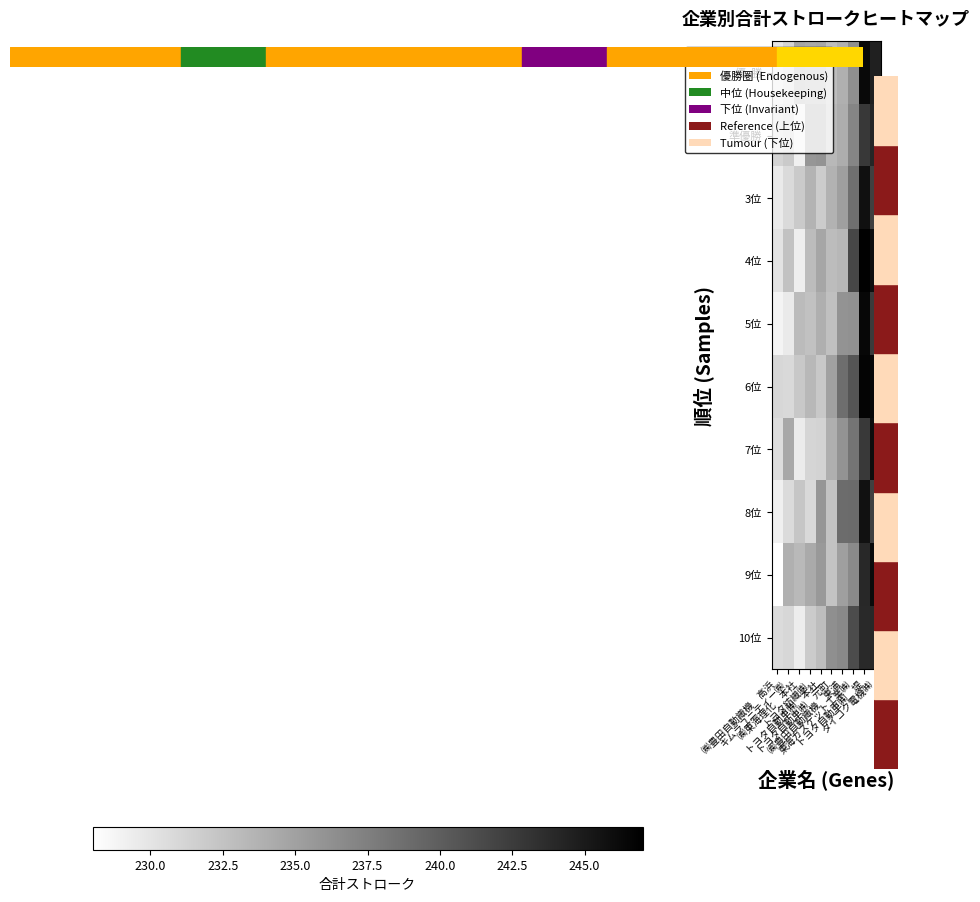

Which series changed the most between キムラユニティー㈱ and ㈱豊田自動織機 東浦?

8位